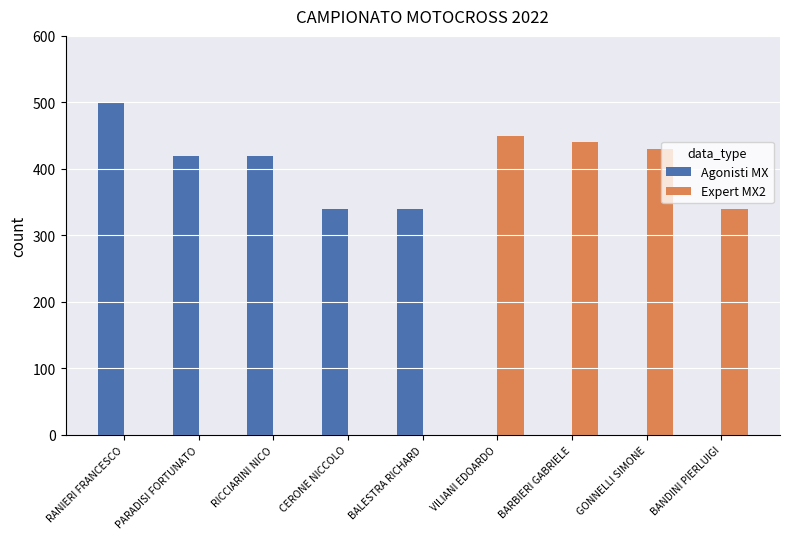

At which category does the chart reach its peak across all series?

RANIERI FRANCESCO